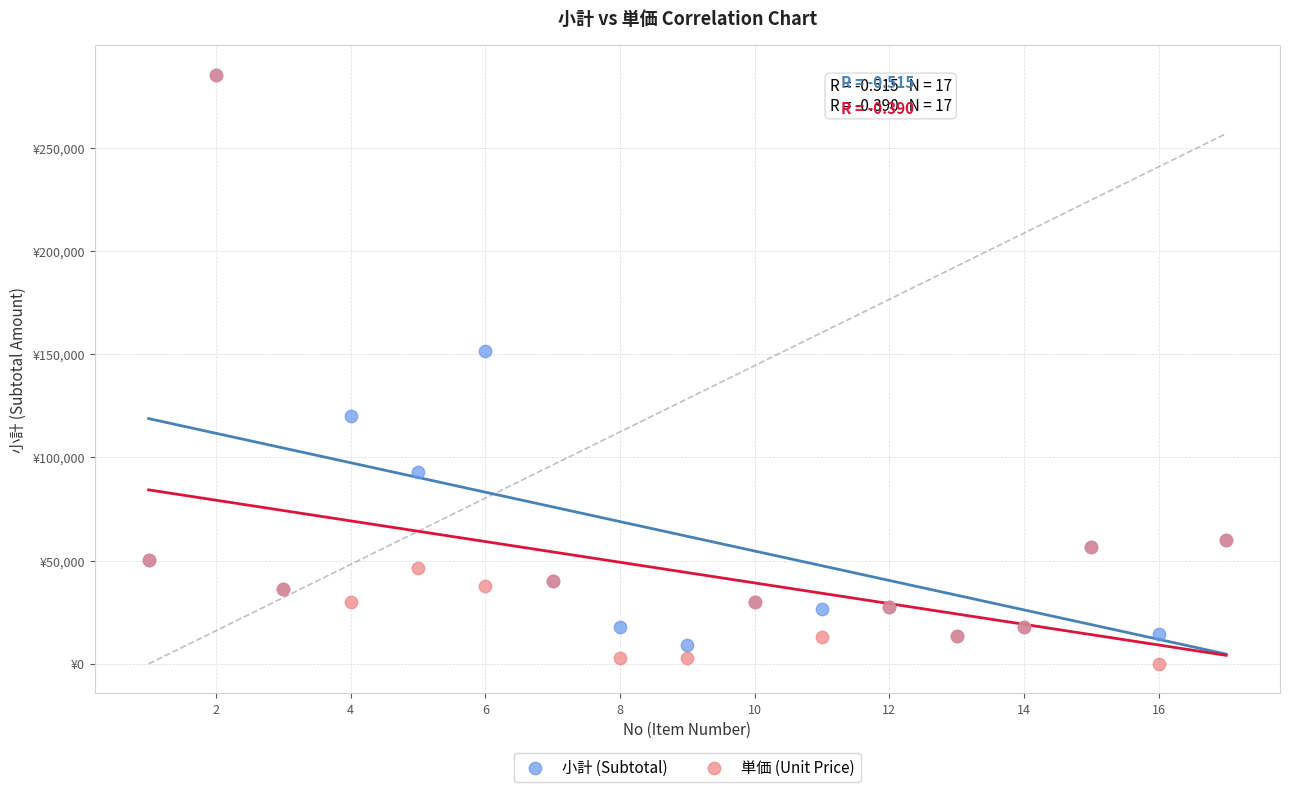

What are all the series names shown in the legend?

小計 (Subtotal), 単価 (Unit Price)